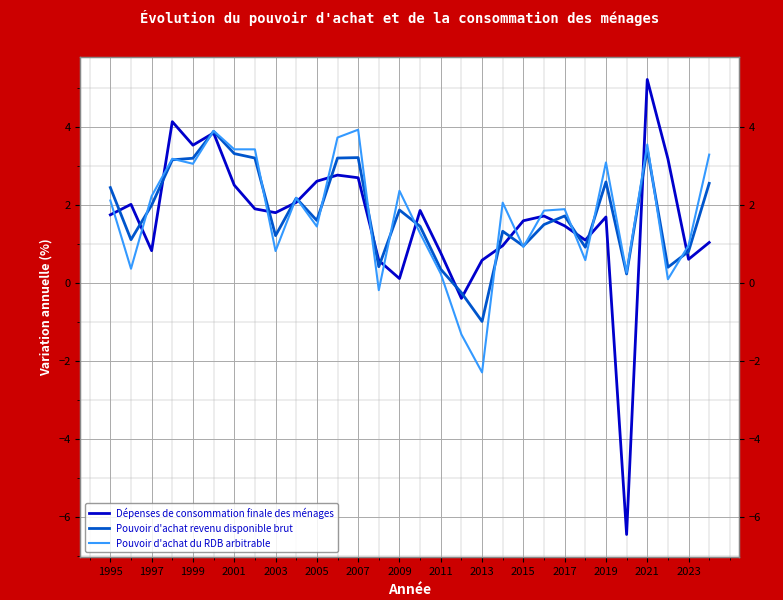

Which series has the widest spread of values?

Dépenses de consommation finale des ménages